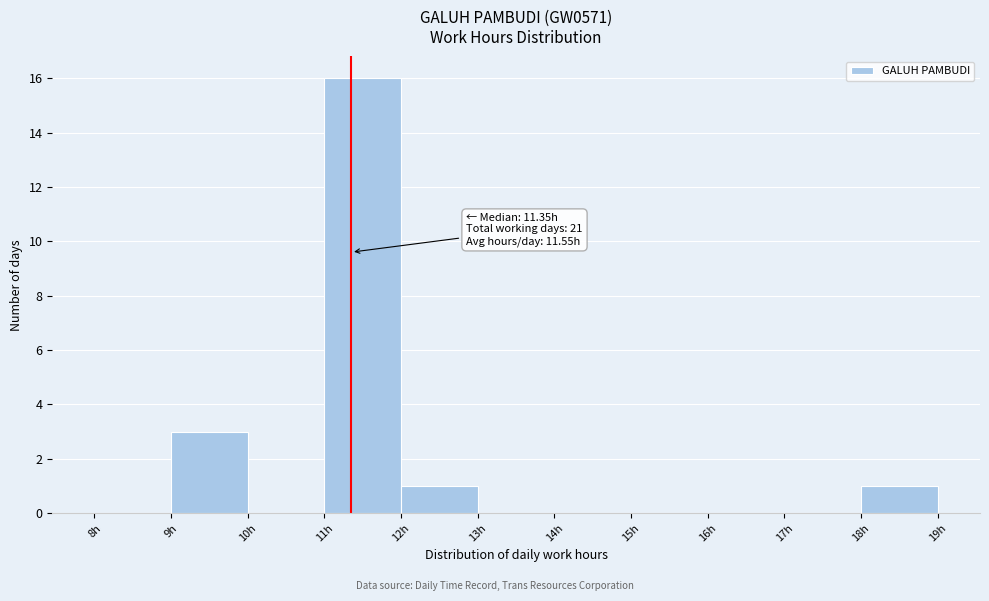

Which range on the x-axis has the tallest bar?

11 to 12